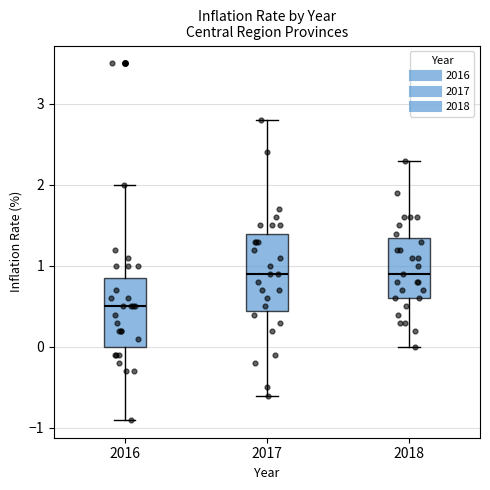

Reading left to right, read every box against the y-axis: the position of its median line, the range the box covers, and the ends of its whiskers. The values are not printed on the chart, so give them approximately, as read against the axis.

2016: median 0.5, box 0.0 to 0.9, whiskers -0.9 to 2.0
2017: median 0.9, box 0.5 to 1.4, whiskers -0.6 to 2.8
2018: median 0.9, box 0.6 to 1.4, whiskers 0.0 to 2.3